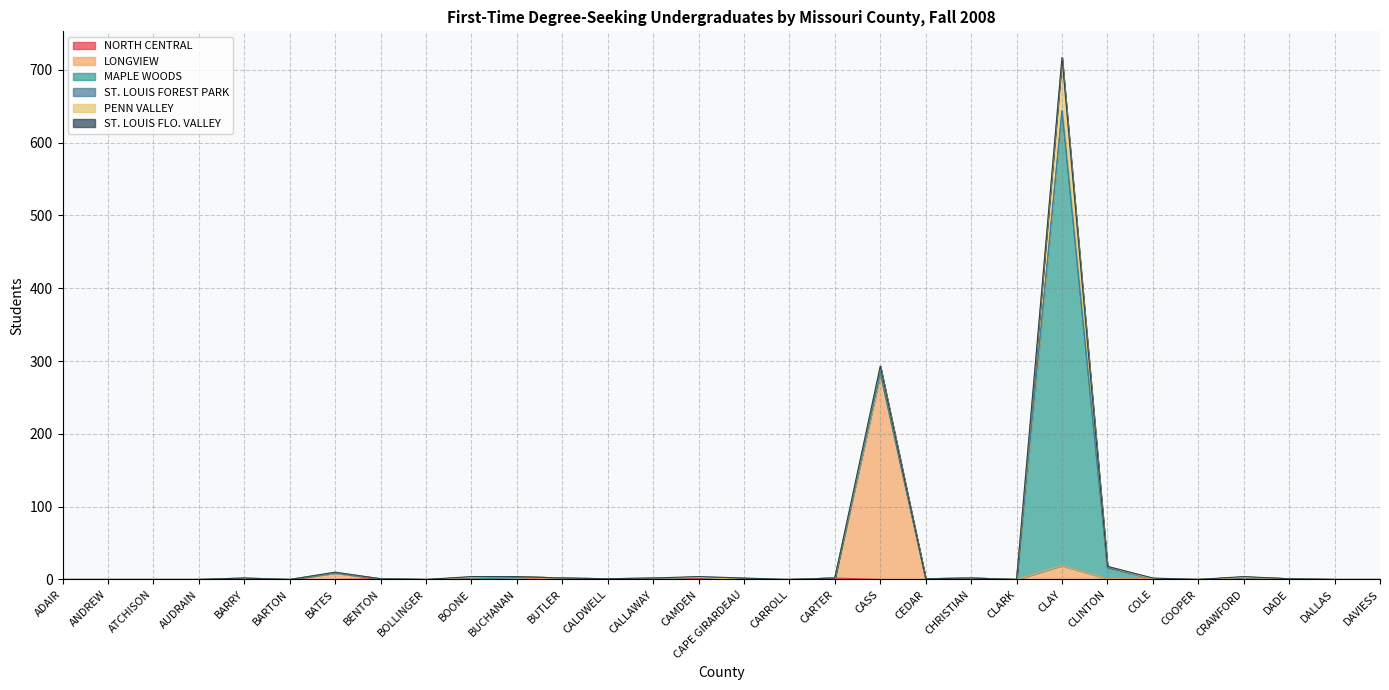

Count the NORTH CENTRAL values in the range 0 to 1.

25